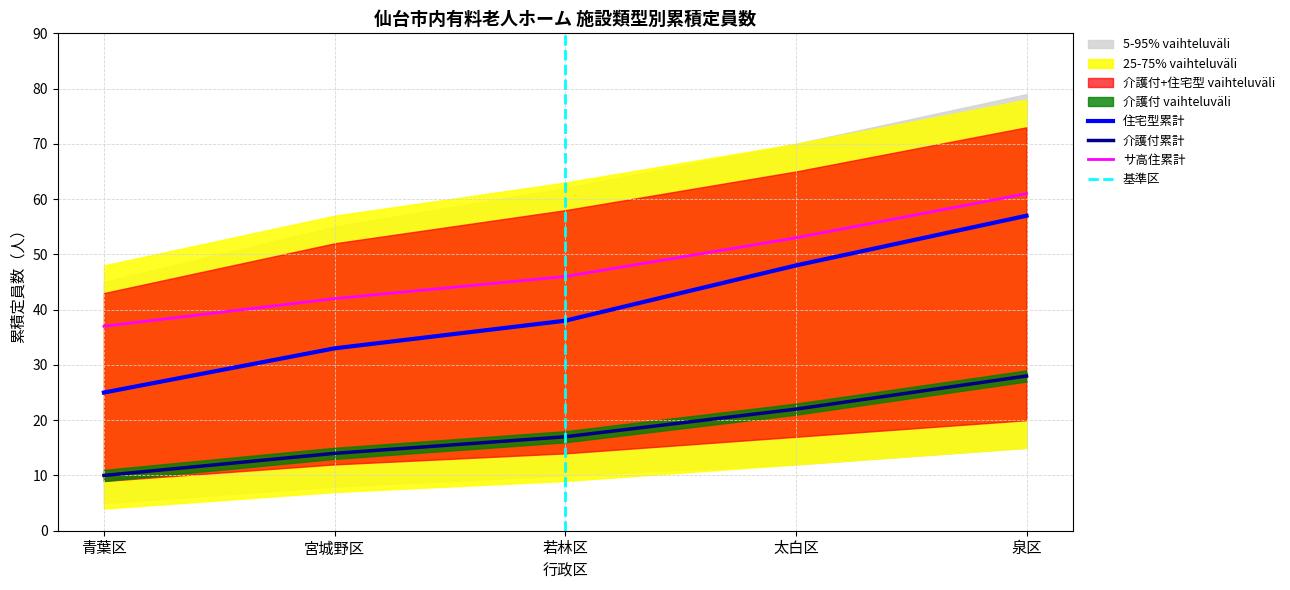

Is the value of 5-95% range lower at 泉区 greater than the value of 介護付 at 若林区?

No